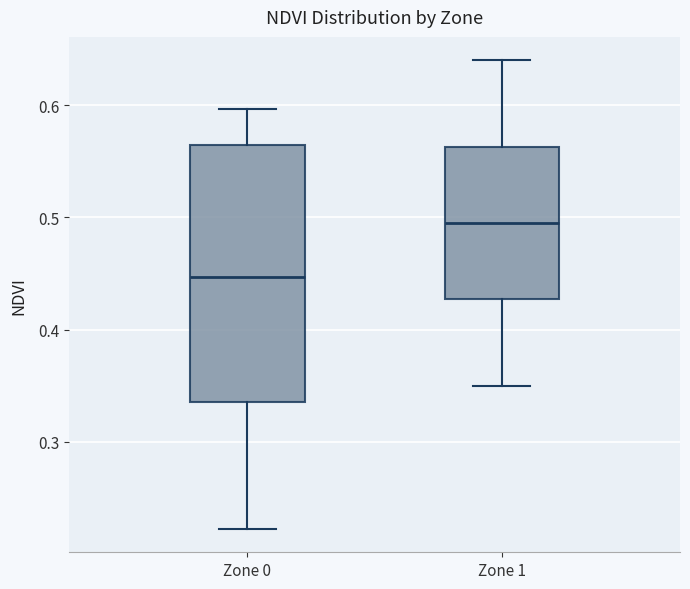

Which box has the lowest median line?

Zone 0